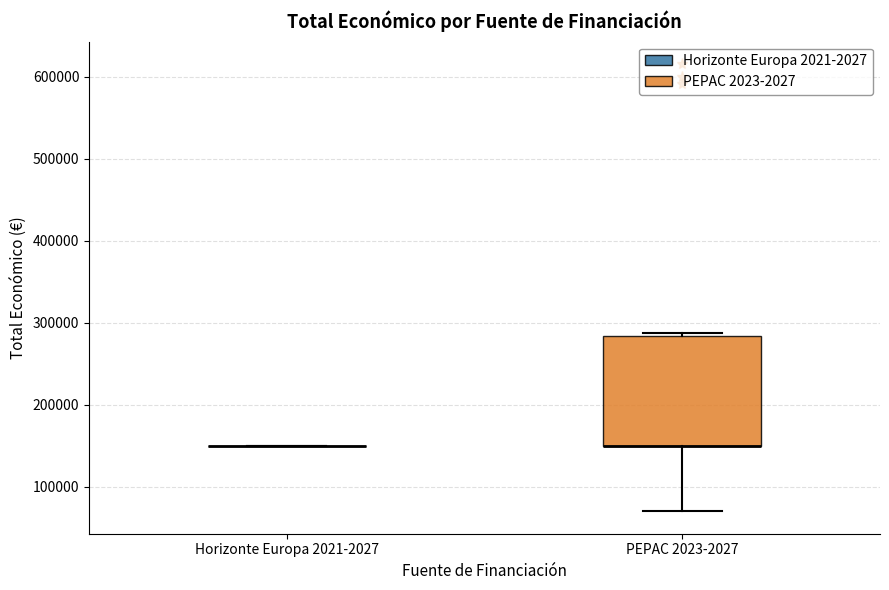

Reading left to right, transcribe this box plot: for each box, give where its median line is, the range the box spans, and where its two whiskers end, as read against the y-axis. The values are not printed on the chart, so give them approximately, as read against the axis.

Horizonte Europa 2021-2027: box collapsed to a line at 150000, whiskers 150000 to 150000
PEPAC 2023-2027: median 150000 (drawn on the box's lower edge), box 150000 to 280000, whiskers 70000 to 290000